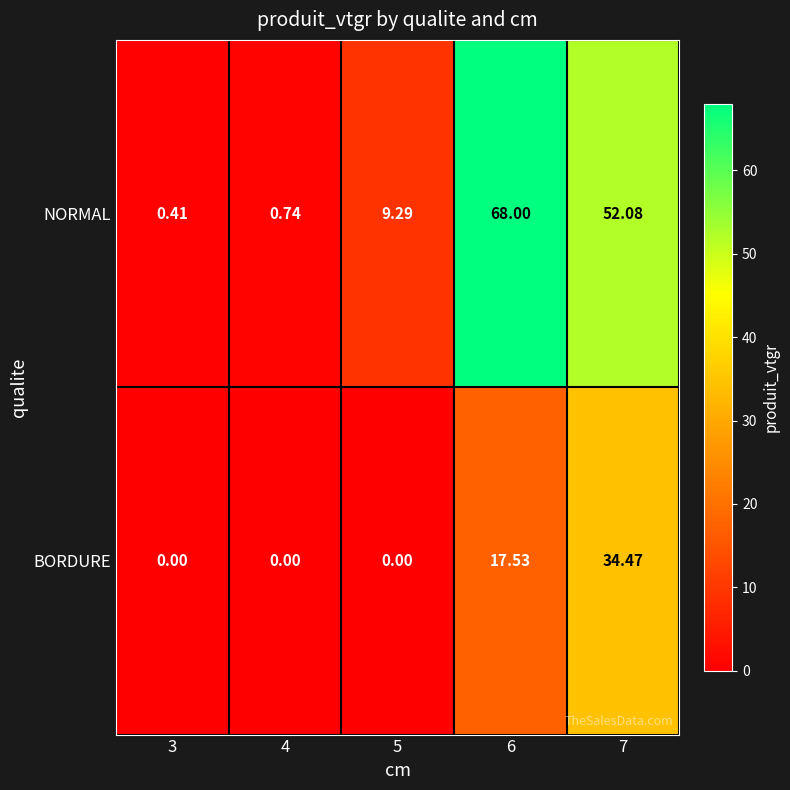

Between 4 and 7, which series saw the biggest shift?

NORMAL